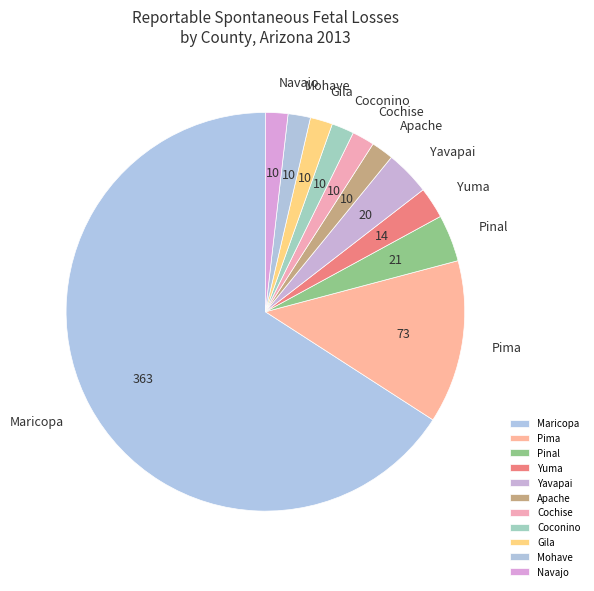

Which category has the biggest portion of the pie?

Maricopa